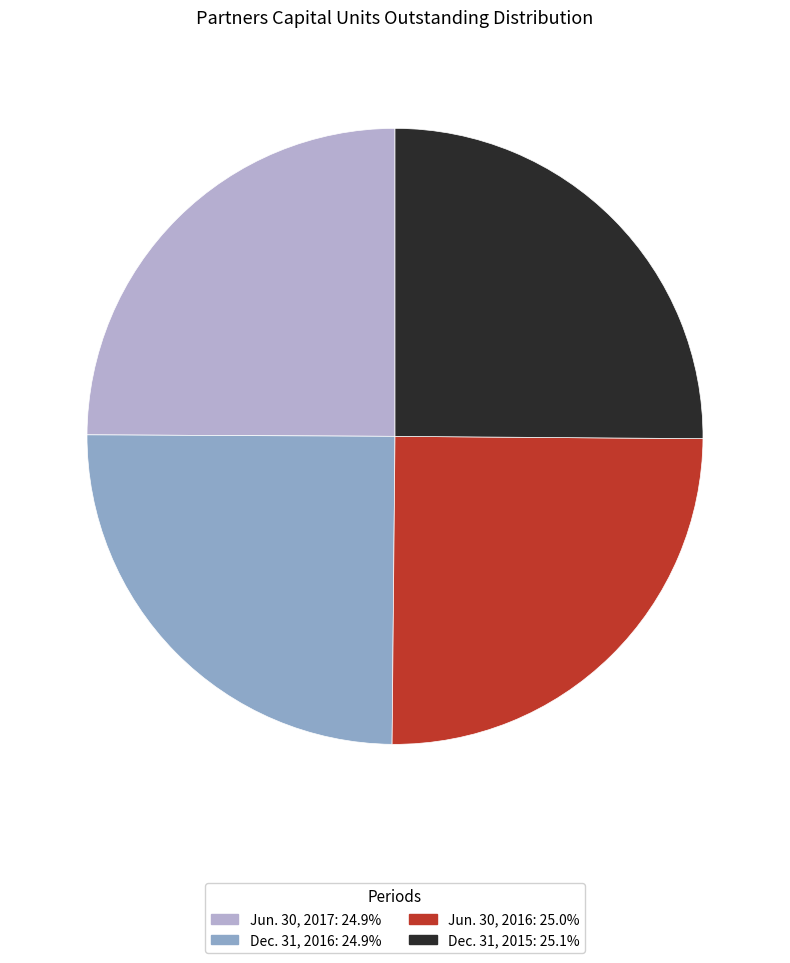

Does Dec. 31, 2016 account for over 50% of the chart?

No